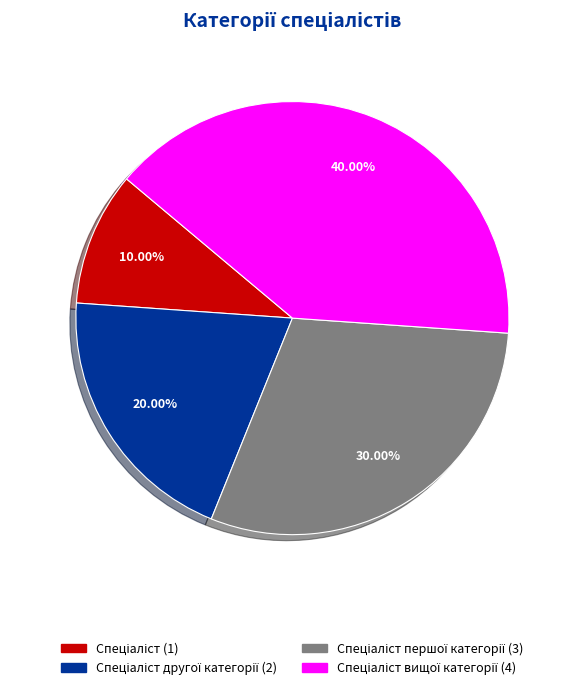

Does any single category account for the majority?

No